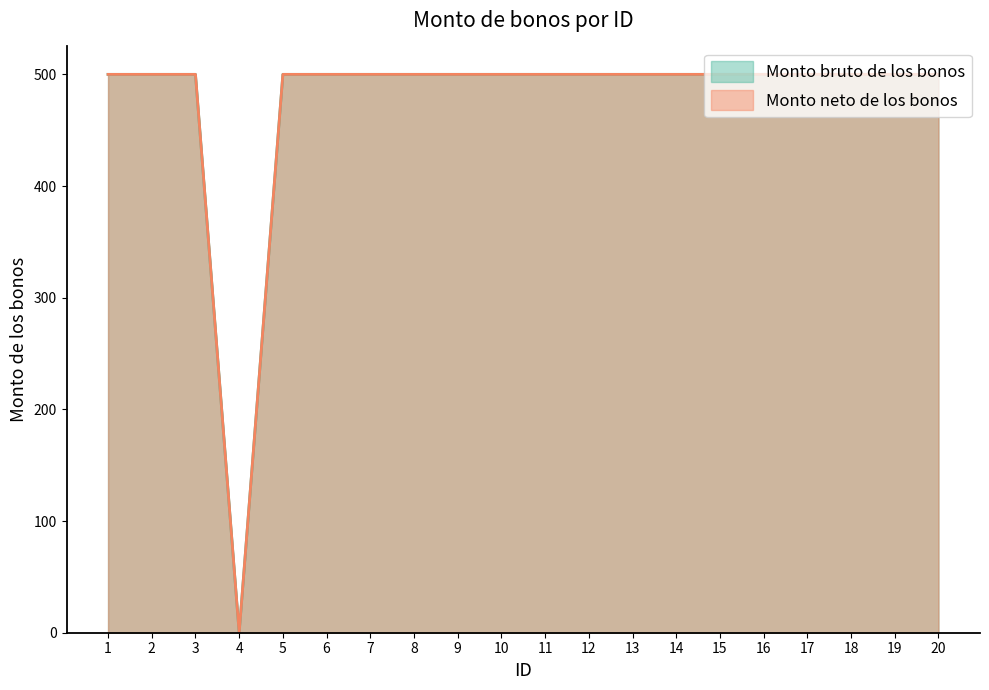

What is the maximum value for Monto neto de los bonos?

500